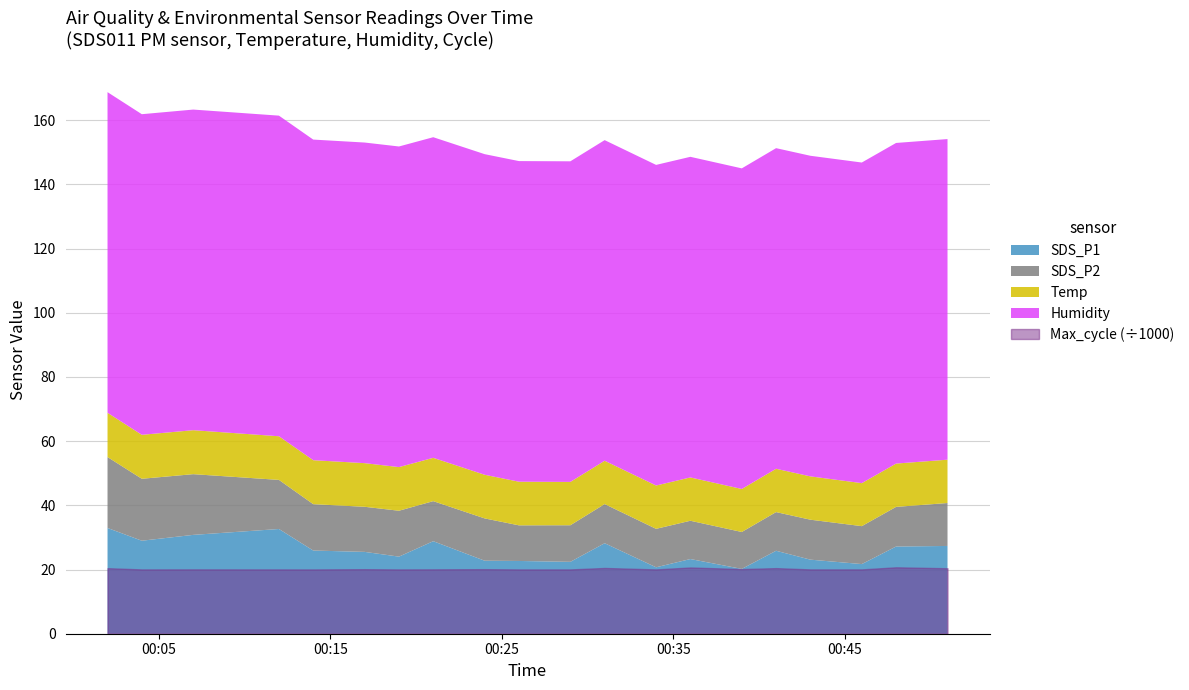

What are all the series names shown in the legend?

SDS_P1, SDS_P2, Temp, Max_cycle, Humidity